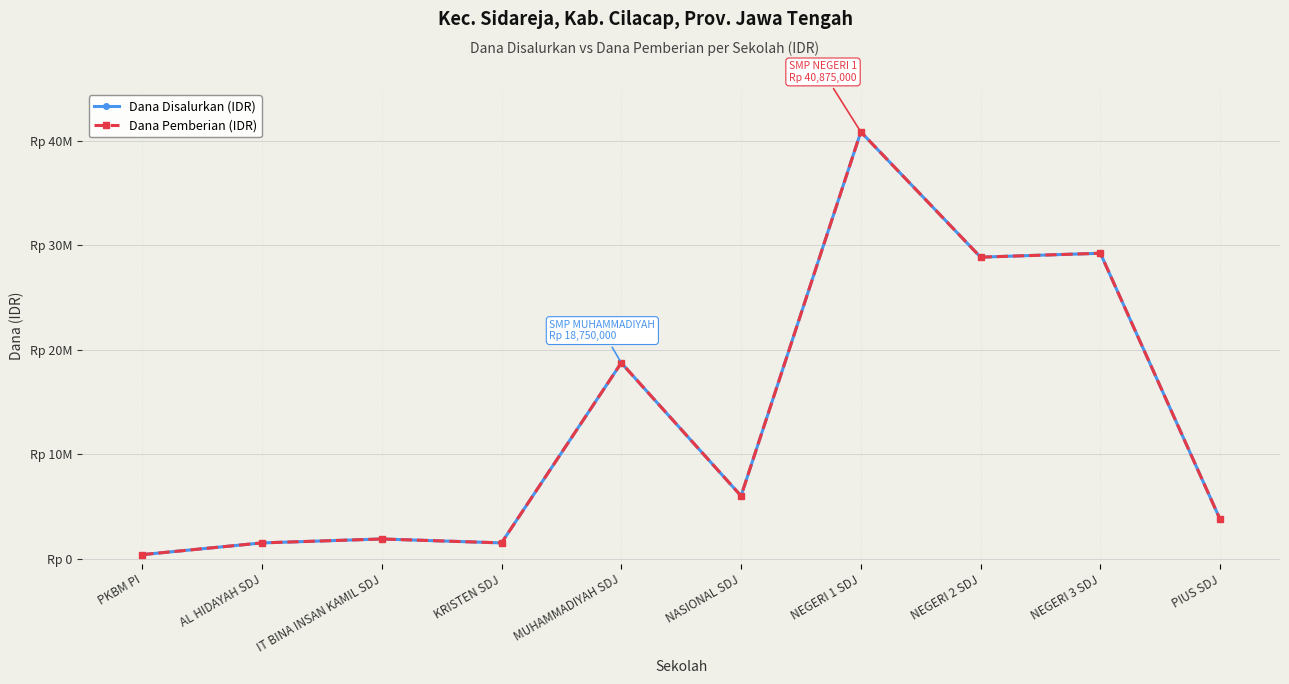

Reading left to right, transcribe all the data shown in this chart.

Dana Disalurkan (IDR): PKBM PI=375000	AL HIDAYAH SDJ=1500000	IT BINA INSAN KAMIL SDJ=1875000	KRISTEN SDJ=1500000	MUHAMMADIYAH SDJ=18750000	NASIONAL SDJ=6000000	NEGERI 1 SDJ=40875000	NEGERI 2 SDJ=28875000	NEGERI 3 SDJ=29250000	PIUS SDJ=3750000
Dana Pemberian (IDR): PKBM PI=375000	AL HIDAYAH SDJ=1500000	IT BINA INSAN KAMIL SDJ=1875000	KRISTEN SDJ=1500000	MUHAMMADIYAH SDJ=18750000	NASIONAL SDJ=6000000	NEGERI 1 SDJ=40875000	NEGERI 2 SDJ=28875000	NEGERI 3 SDJ=29250000	PIUS SDJ=3750000